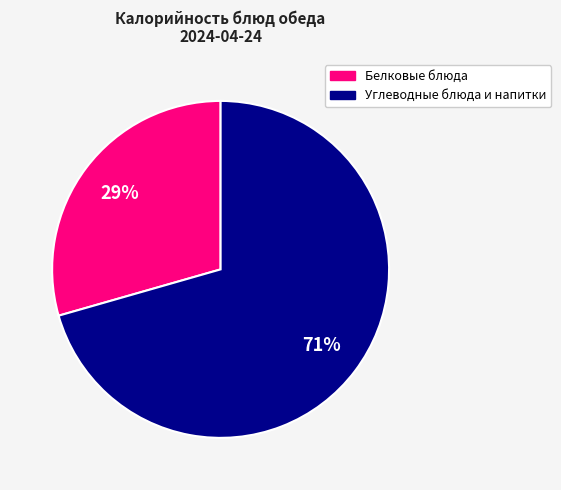

To the nearest percent, what is the average slice percentage?

50%